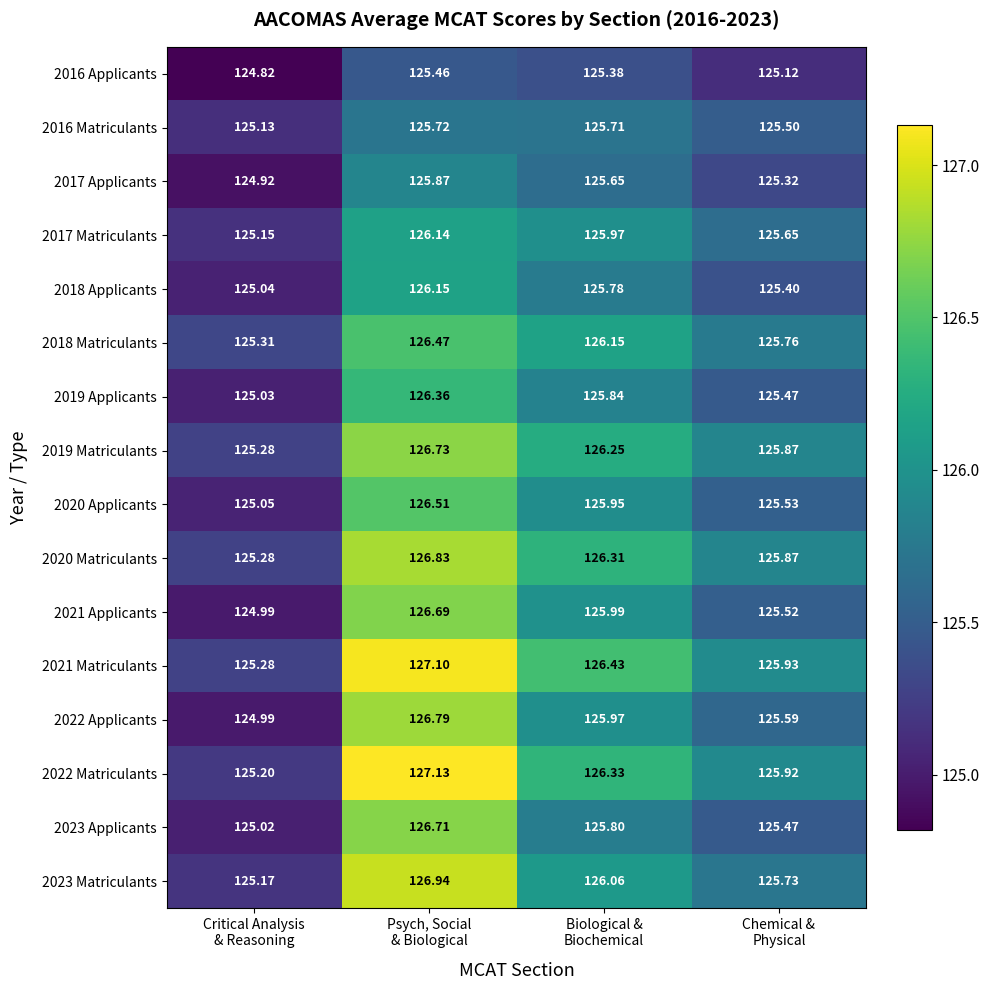

How many data points in 2018 Matriculants are less than 126?

2